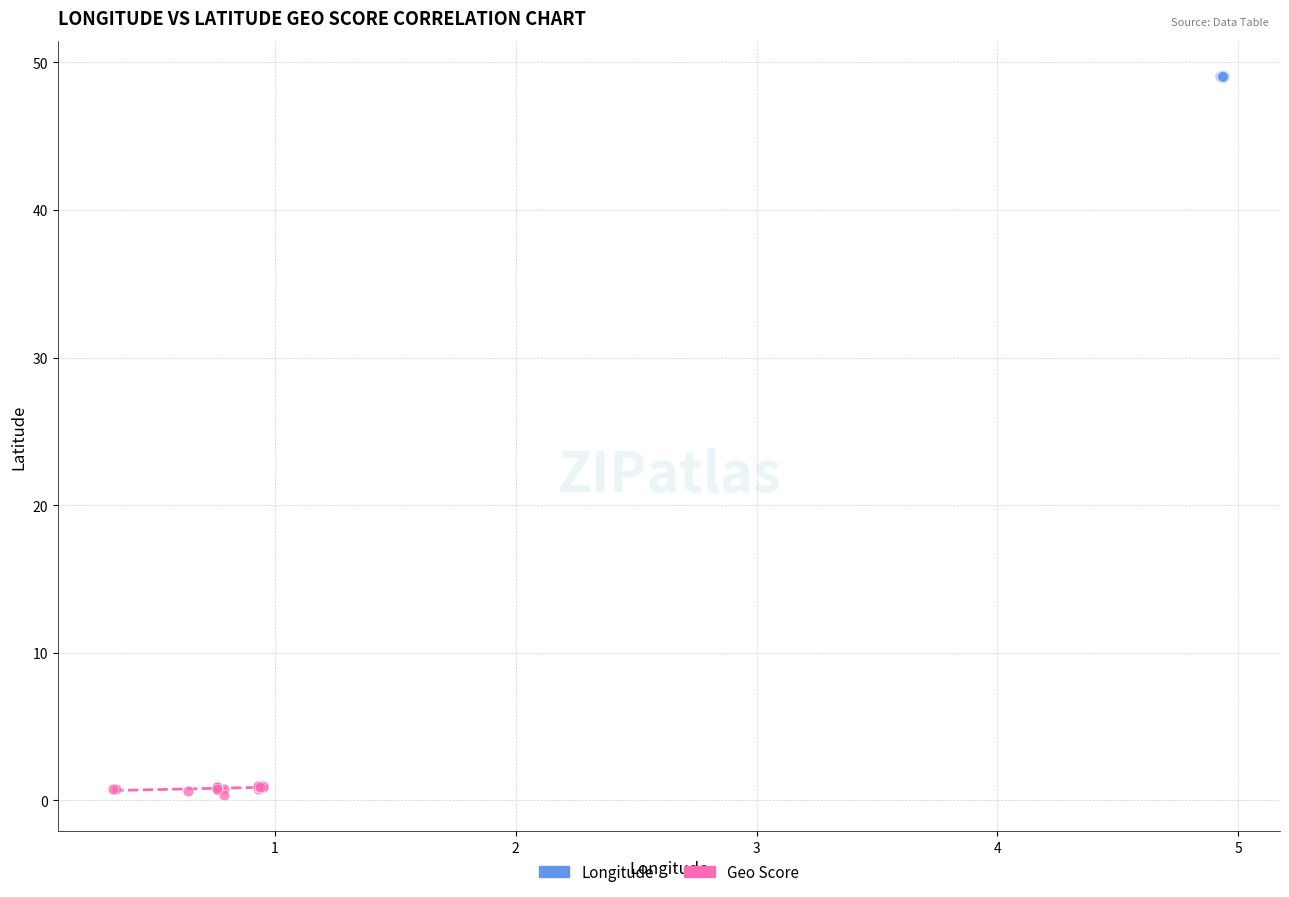

Which series reaches the maximum Y coordinate?

Longitude